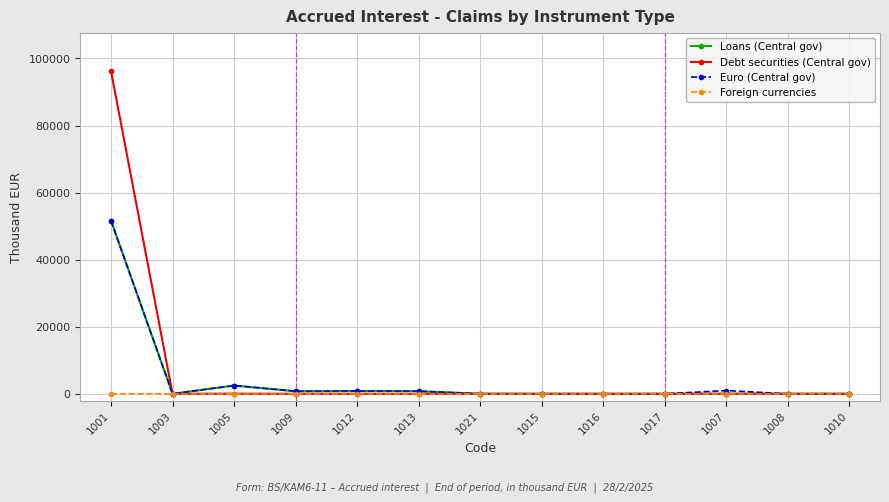

The value of Euro (Central gov) at 1001 is 51590. True or false?

True